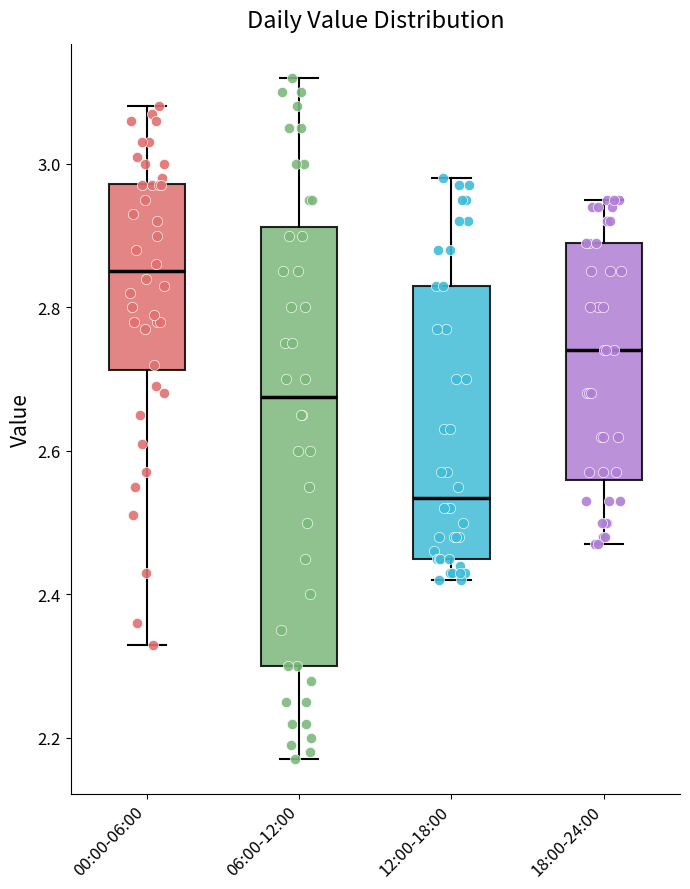

Which box is the tallest, from its lower edge to its upper edge?

06:00-12:00